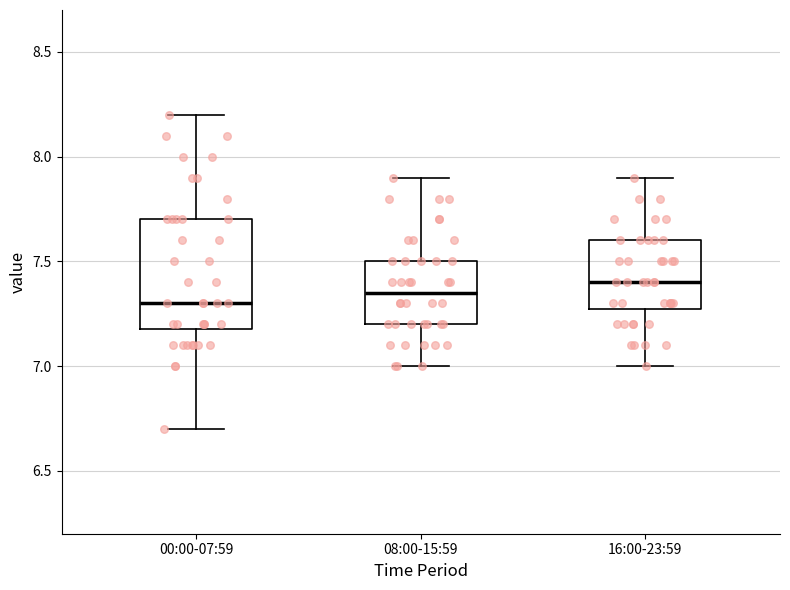

Which box is the tallest, from its lower edge to its upper edge?

00:00-07:59